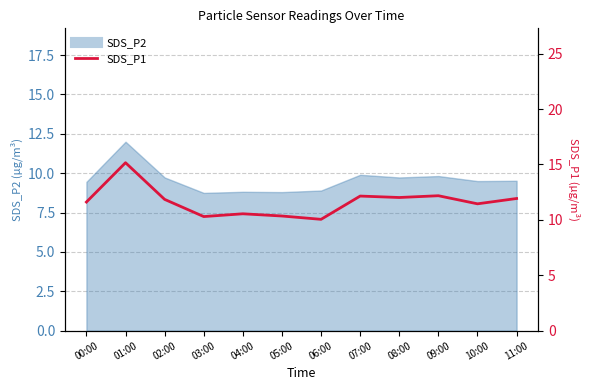

How many categories are shown in the chart?

12